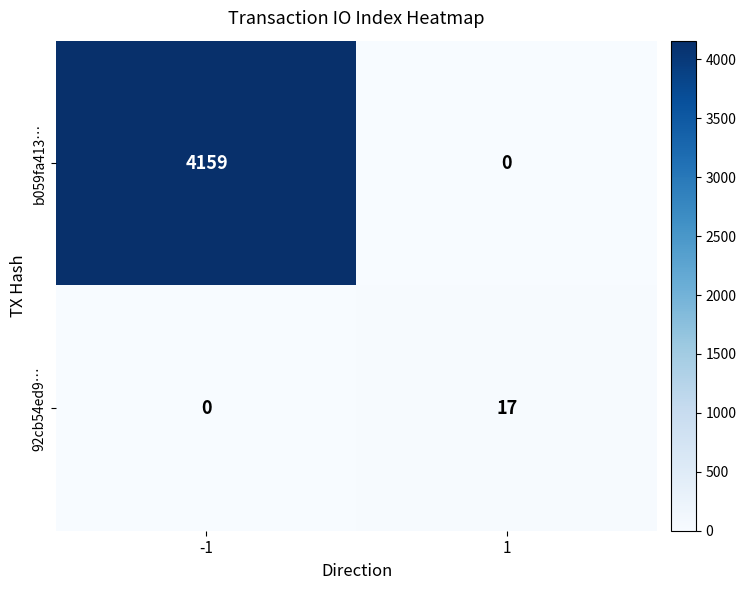

Rank the series by their average value, from lowest to highest.

92cb54ed9…, b059fa413…